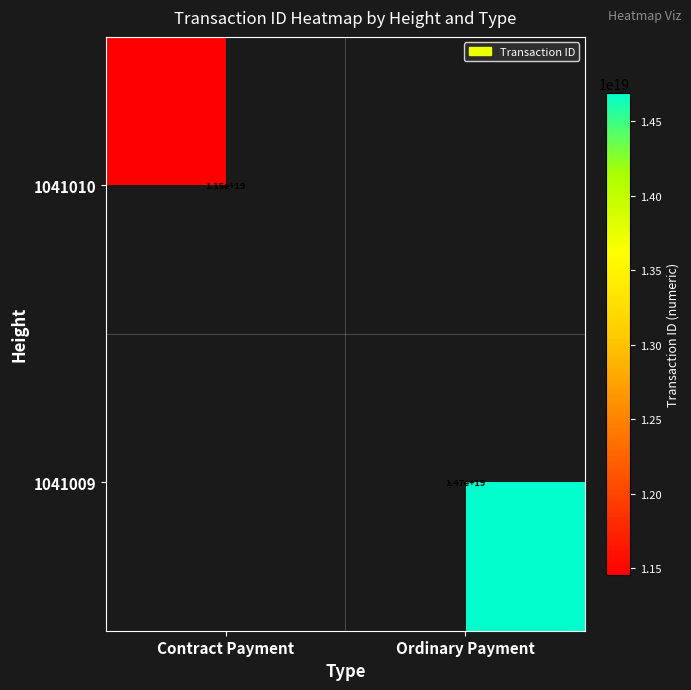

The 1041009 series shows 5634610045613470720 at Ordinary Payment. True or false?

False